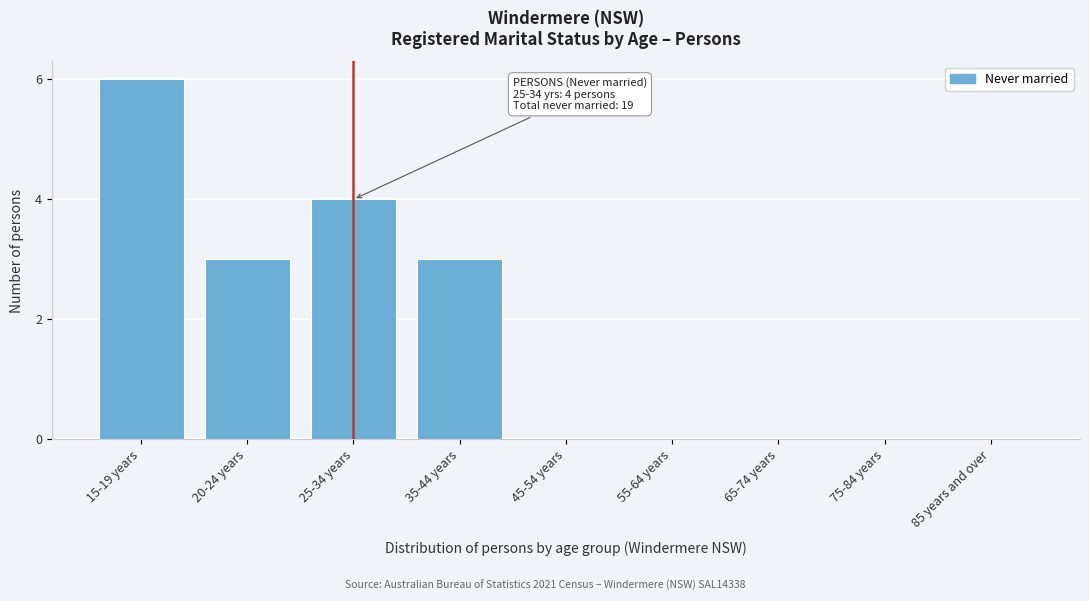

Reading left to right, what are all the values shown in this chart?

15-19 years=6	20-24 years=3	25-34 years=4	35-44 years=3	45-54 years=0	55-64 years=0	65-74 years=0	75-84 years=0	85 years and over=0